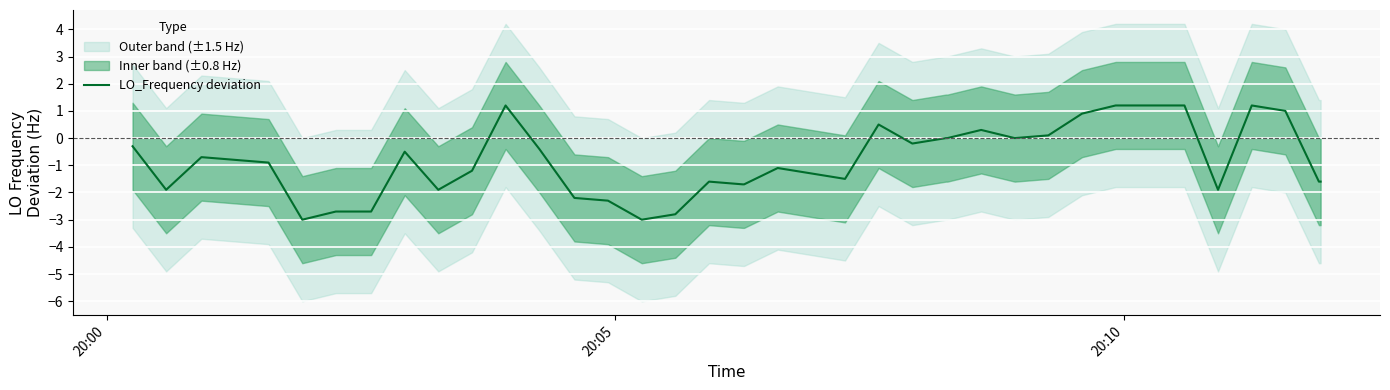

What is the lowest value of the LO_Frequency deviation series?

-3.0